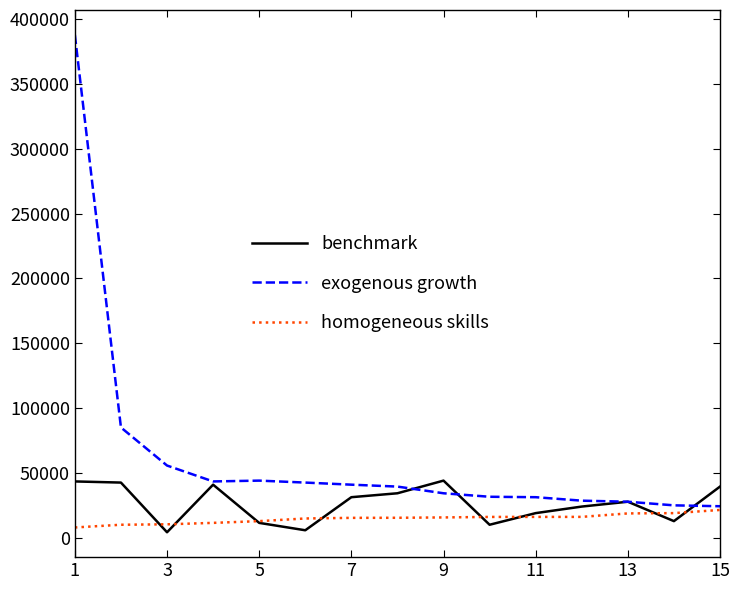

What is the greatest value displayed?

387600.8